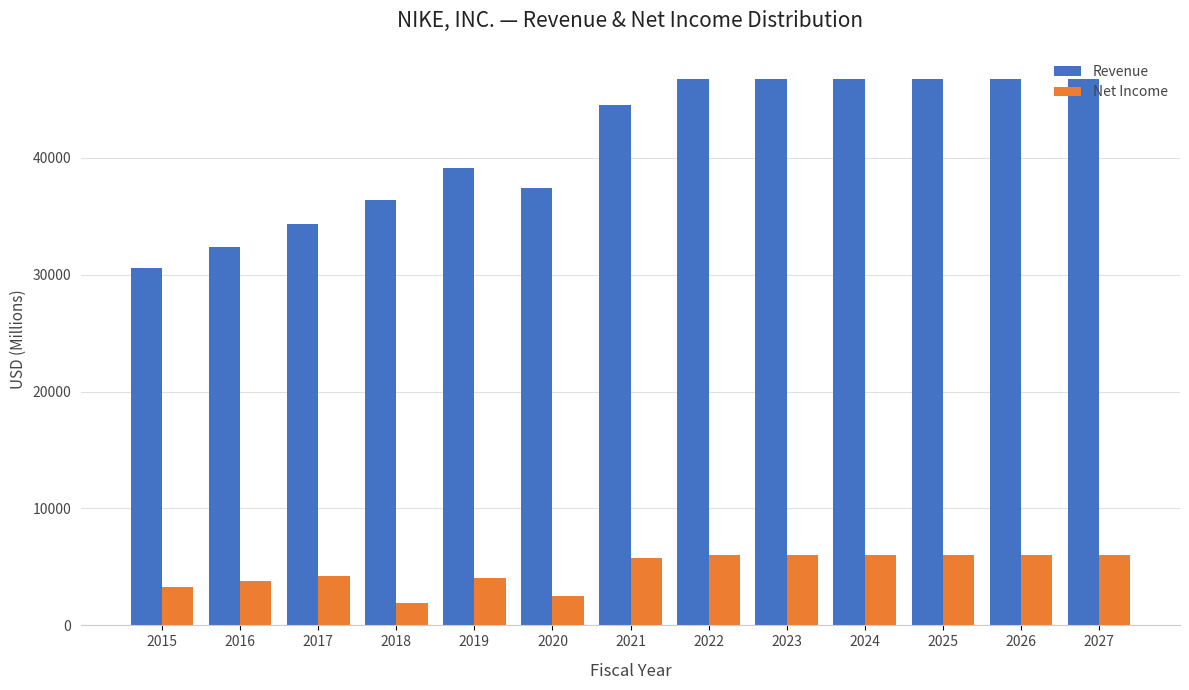

Rank the series by their average value, from lowest to highest.

Net Income, Revenue